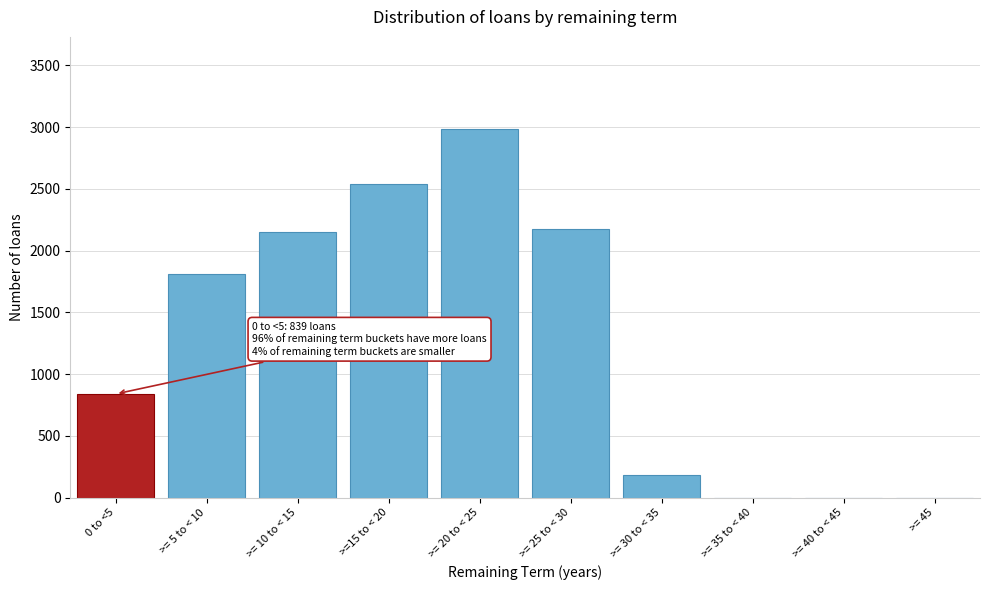

Reading left to right, list all the values displayed in this chart.

0 to <5=839	>= 5 to < 10=1808	>= 10 to < 15=2150	>=15 to < 20=2540	>= 20 to < 25=2985	>= 25 to < 30=2177	>= 30 to < 35=182	>= 35 to < 40=0	>= 40 to < 45=0	>= 45=0